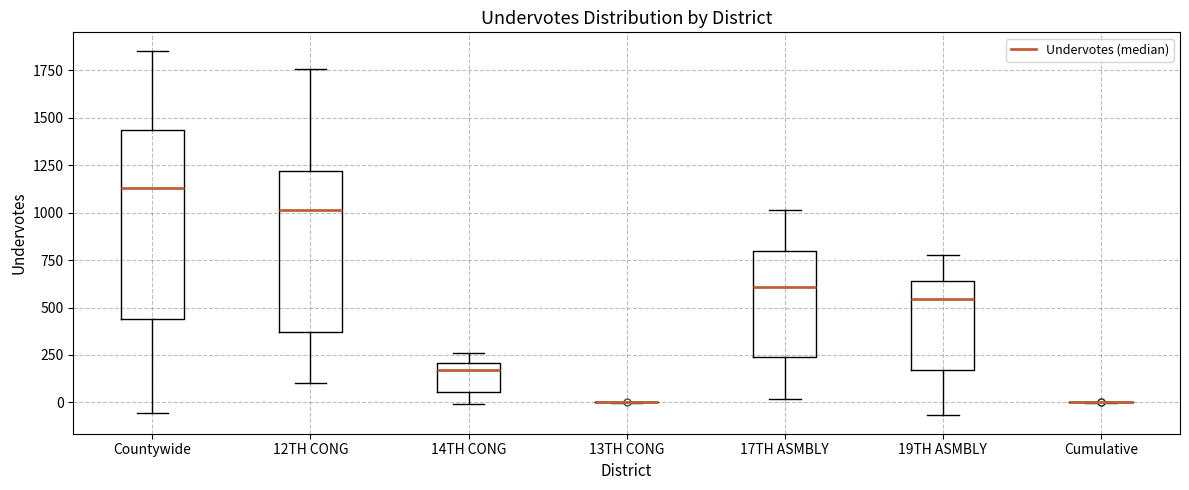

Reading left to right, read every box against the y-axis: the position of its median line, the range the box covers, and the ends of its whiskers. The values are not printed on the chart, so give them approximately, as read against the axis.

Countywide: median 1150, box 450 to 1450, whiskers -50 to 1850
12TH CONG: median 1000, box 350 to 1200, whiskers 100 to 1750
14TH CONG: median 150, box 50 to 200, whiskers 0 to 250
13TH CONG: box collapsed to a line at 0, whiskers 0 to 0
17TH ASMBLY: median 600, box 250 to 800, whiskers 0 to 1000
19TH ASMBLY: median 550, box 150 to 650, whiskers -50 to 800
Cumulative: box collapsed to a line at 0, whiskers 0 to 0